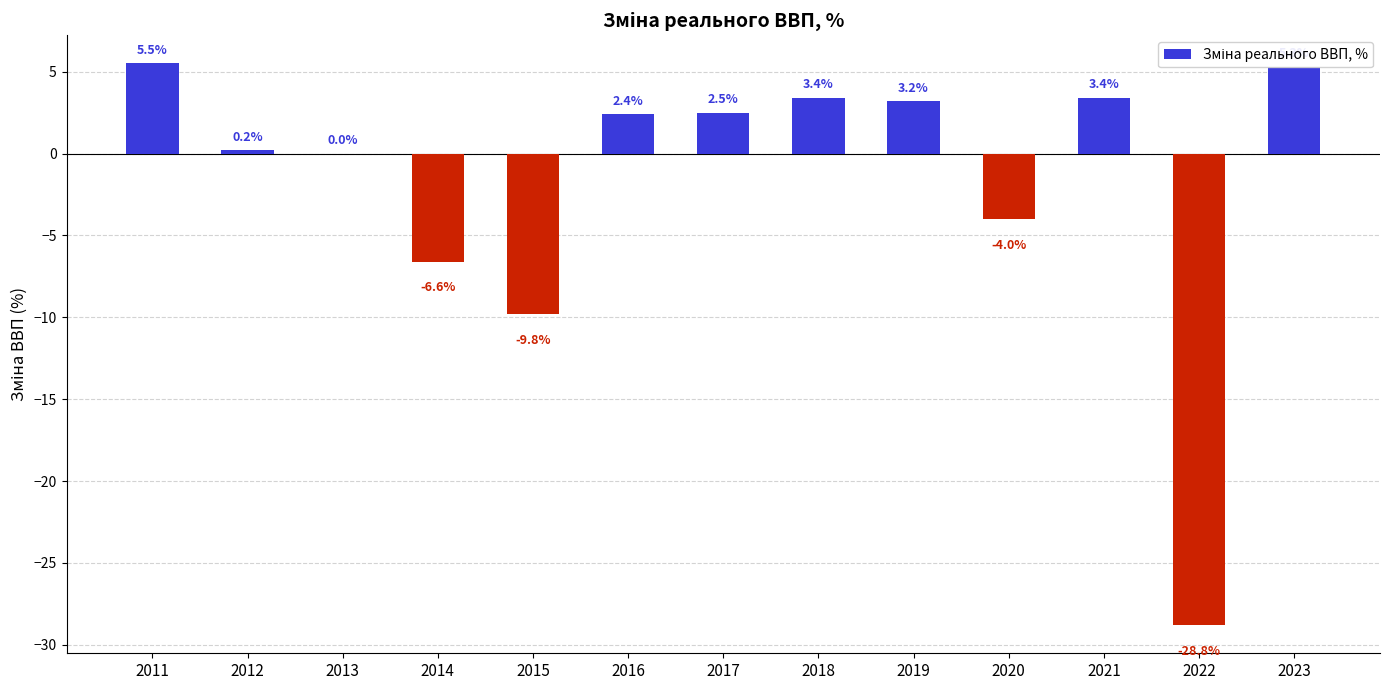

What is the greatest value displayed?

5.5